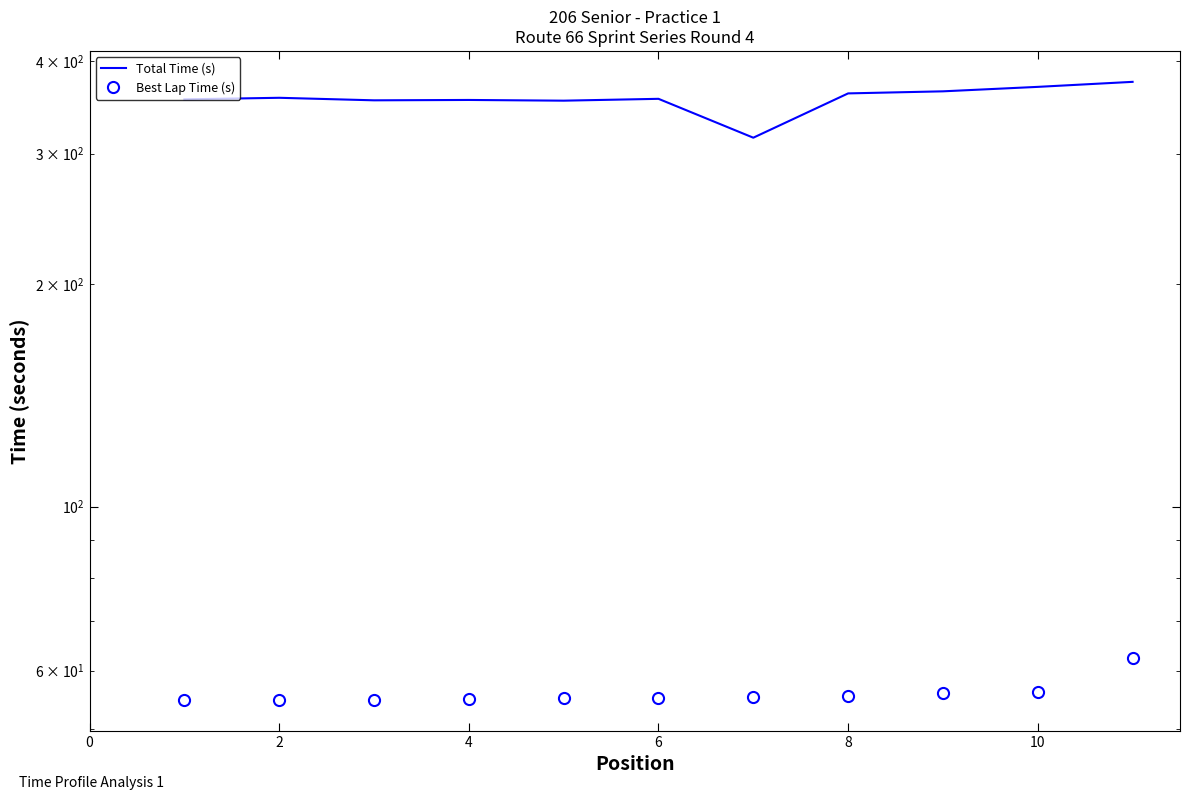

Is it true that Best Lap Time (s) equals 55.1 at 8?

True